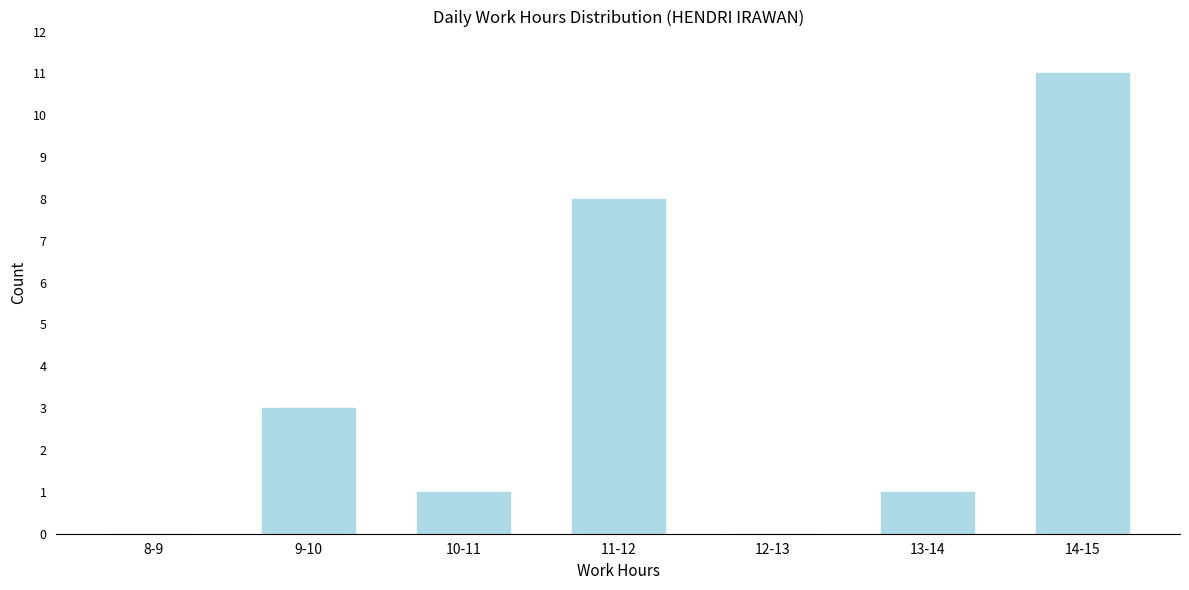

Reading left to right, list all the values displayed in this chart.

8-9=0	9-10=3	10-11=1	11-12=8	12-13=0	13-14=1	14-15=11